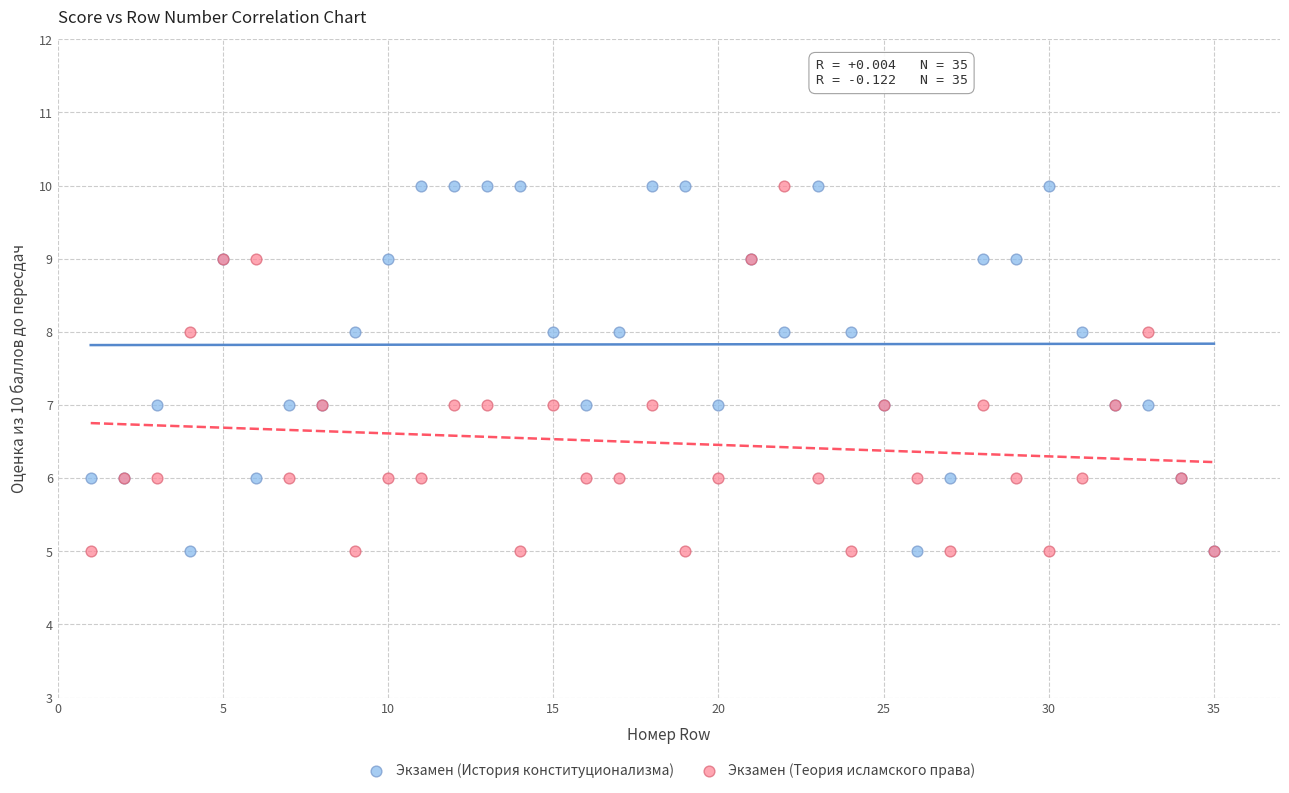

What is the X range (max minus min) for the scatter plot?

34